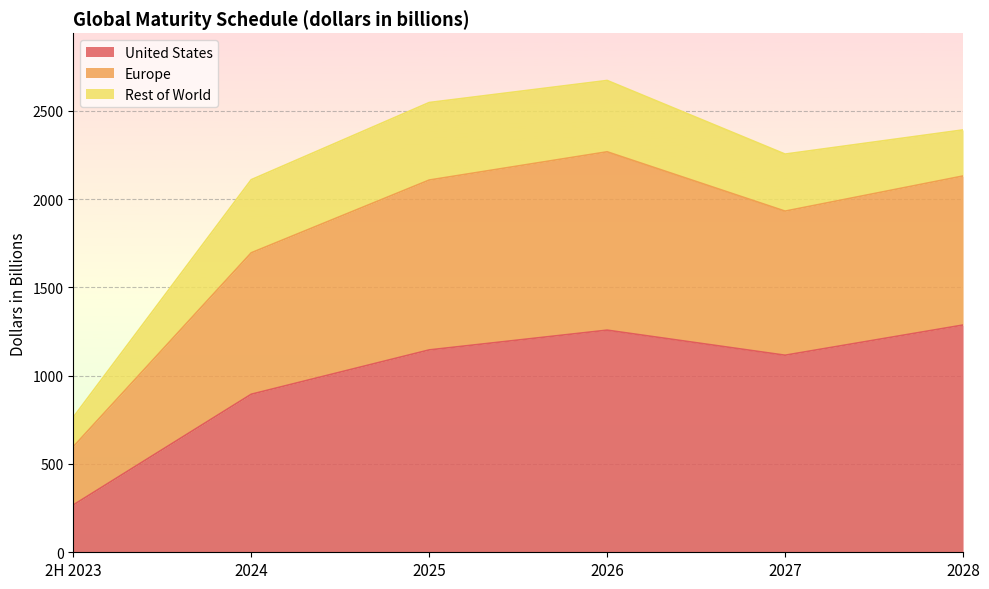

What is the difference between the United States values at 2026 and 2027?

142